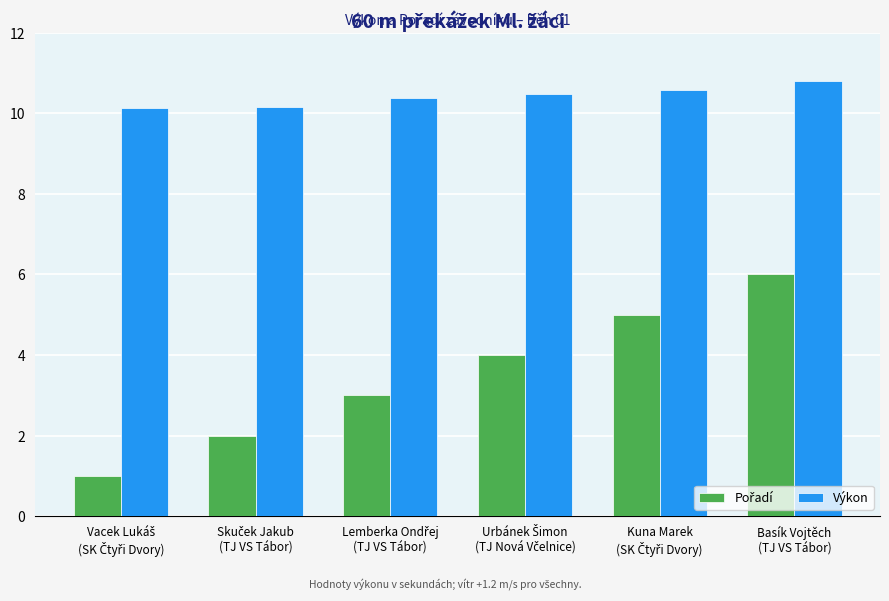

What is the highest value of the Výkon series?

10.8